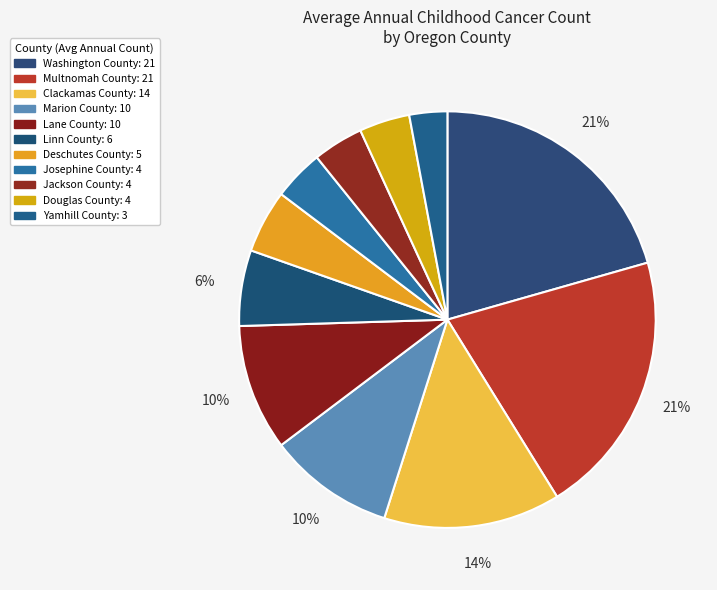

Between Clackamas County and Douglas County, which is larger?

Clackamas County